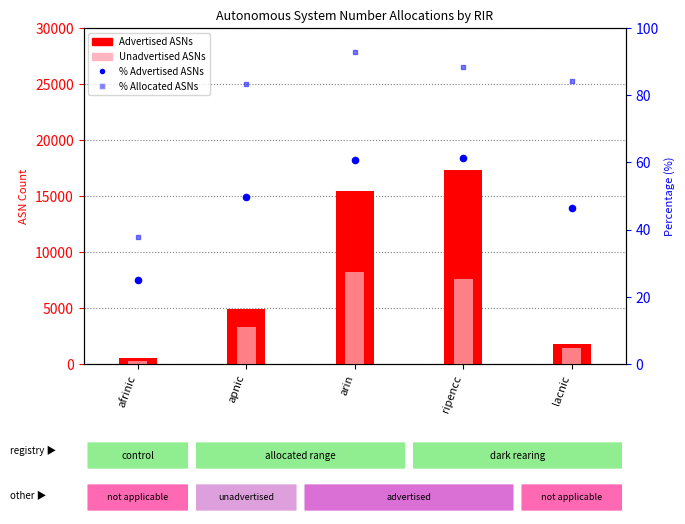

Which series reaches the minimum Y coordinate?

% Advertised ASNs